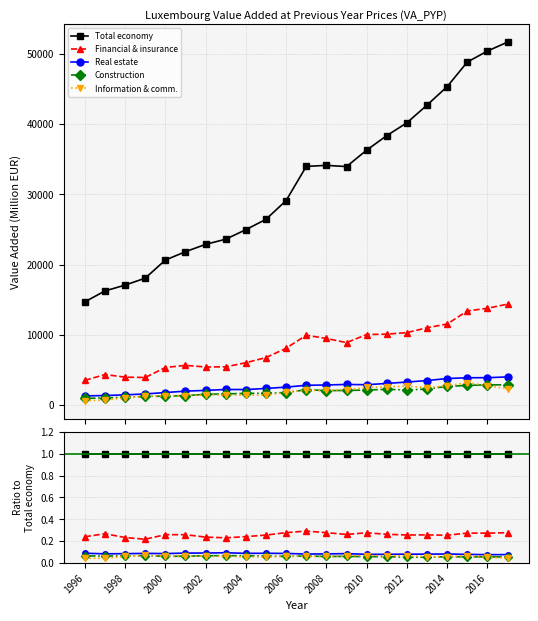

Count the Real estate values in the range 0 to 1.

22